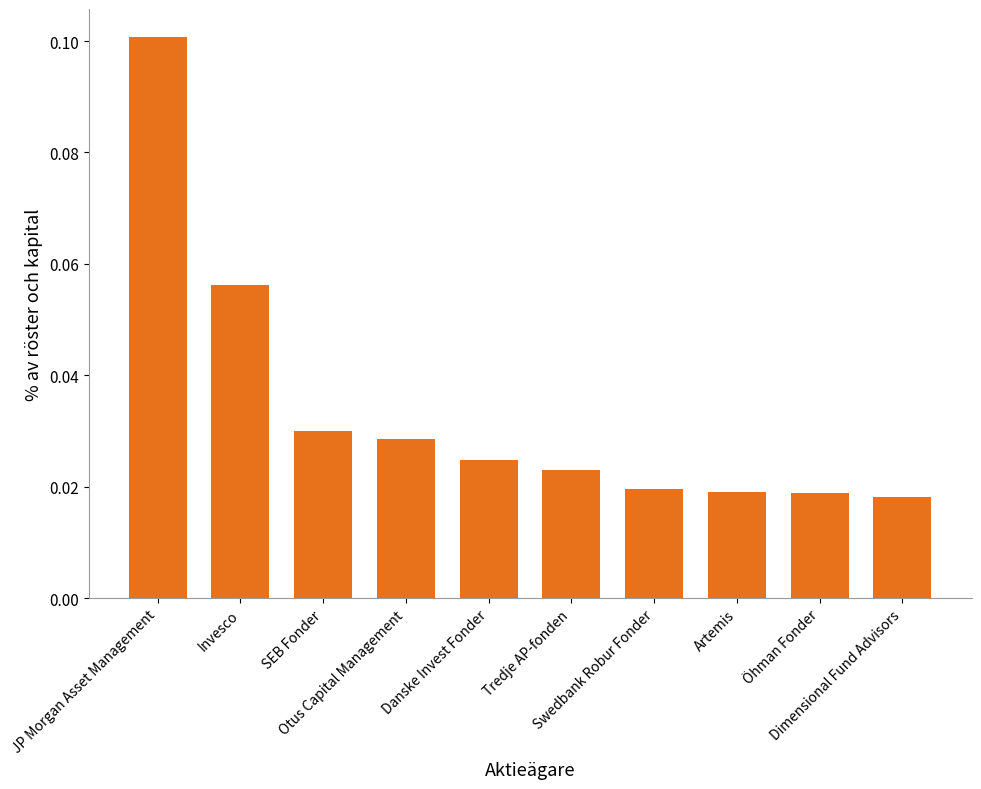

What is the label of the 8th bar from the right?

SEB Fonder